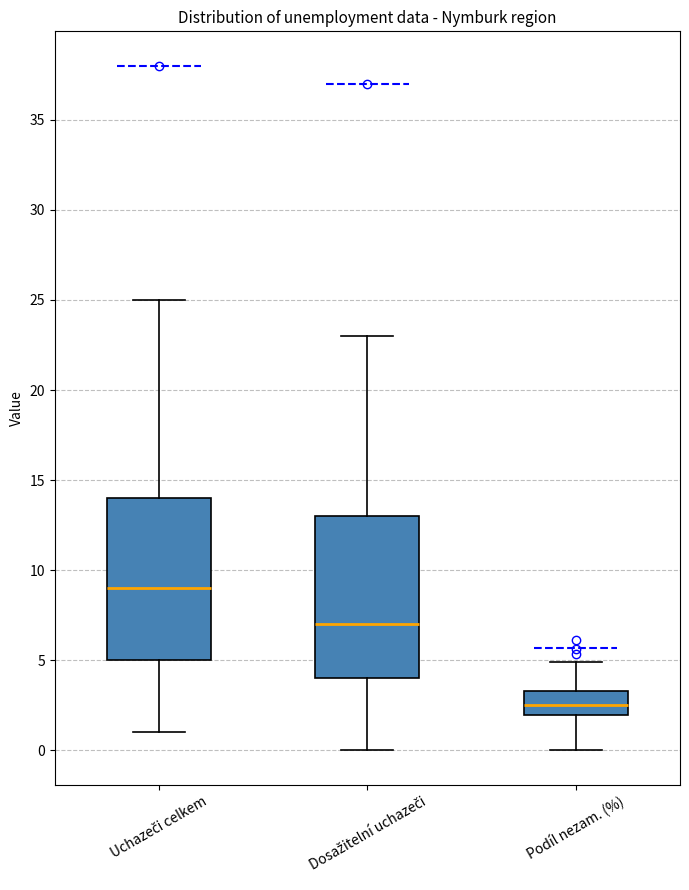

Which box has the lowest median line?

Podíl nezam. (%)